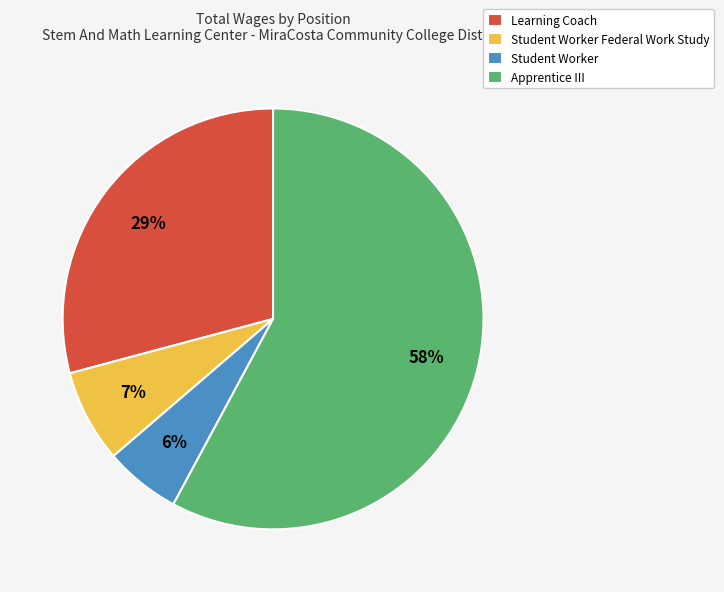

To the nearest percent, what is the difference between the largest and smallest slice percentages?

52%